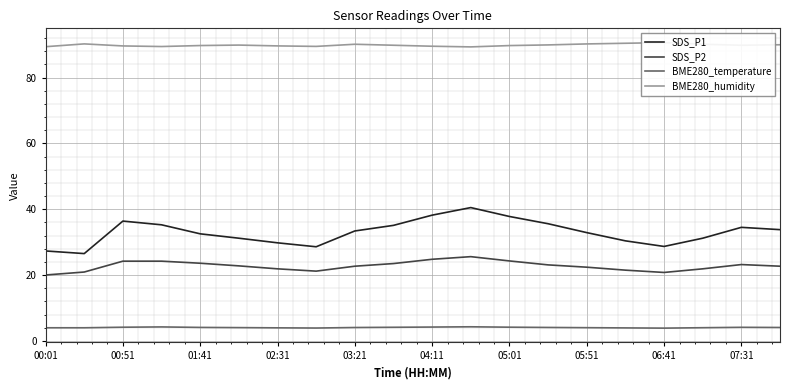

True or false: SDS_P1 and SDS_P2 cross at least once.

False